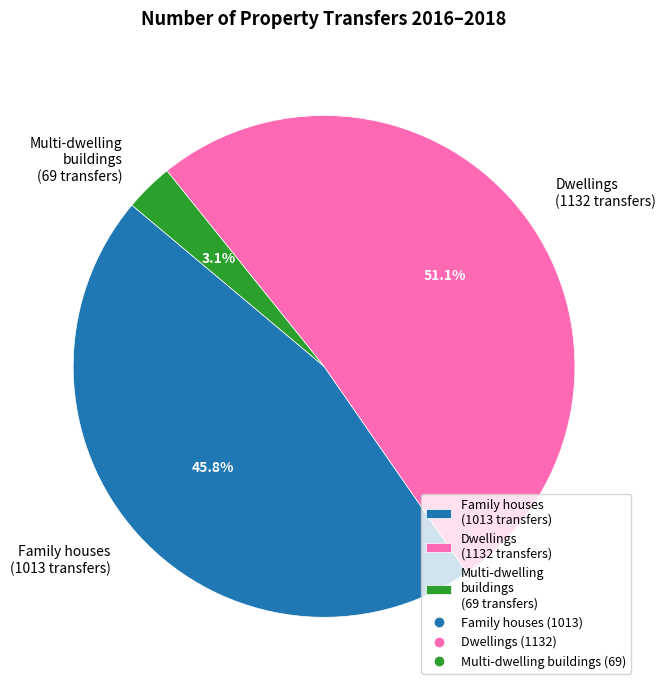

Count the number of slices in the pie.

3